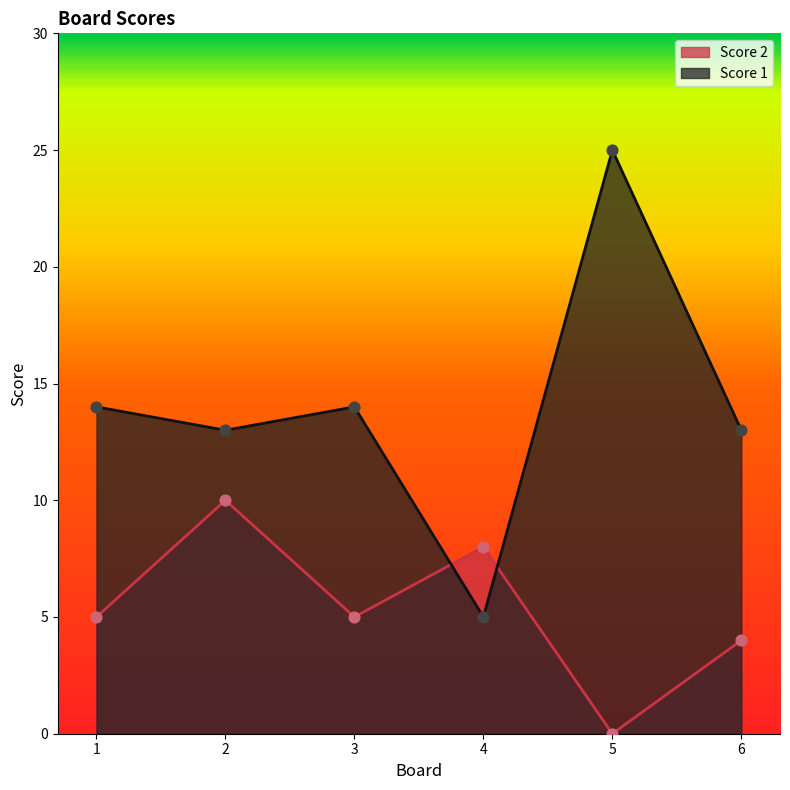

What are all the series names shown in the legend?

Score 2, Score 1